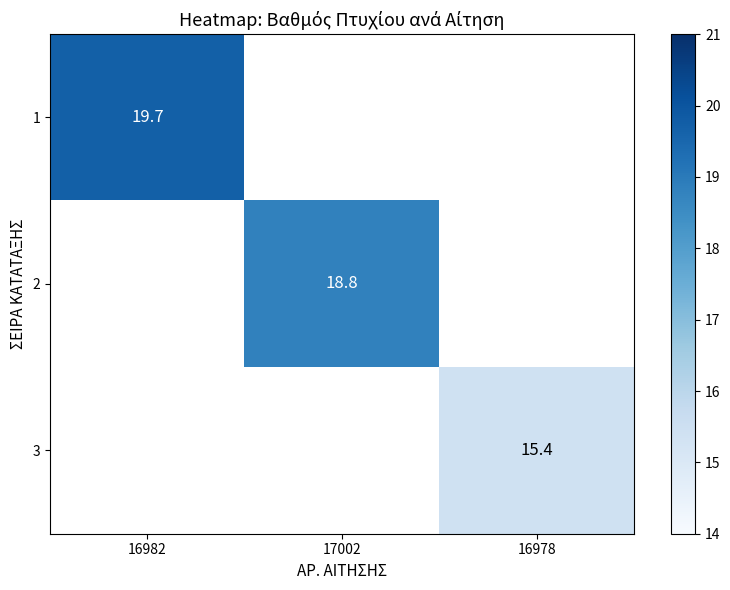

Is it true that 1 equals 19.7 at 16982?

True